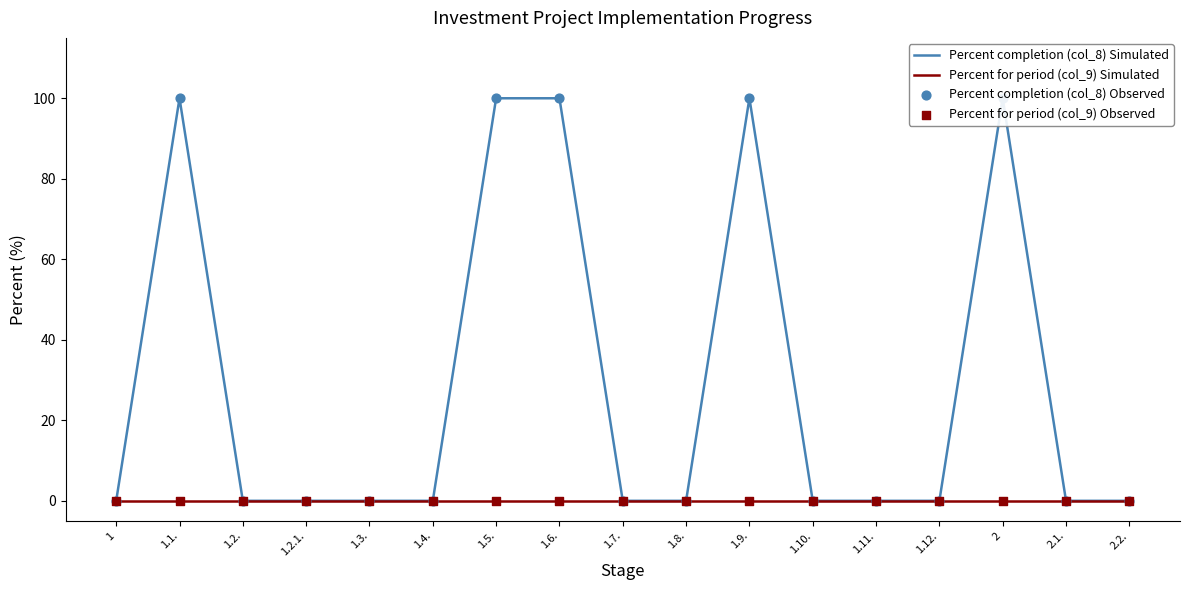

Which series has the largest Y range (max minus min)?

Percent completion (col_8) Simulated